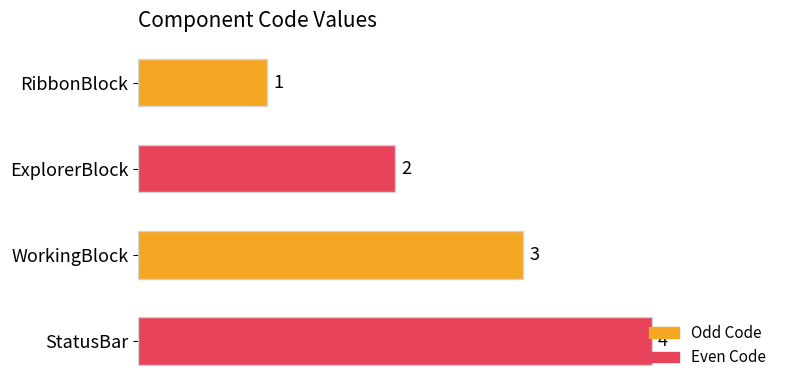

What is the minimum value shown in the chart?

1